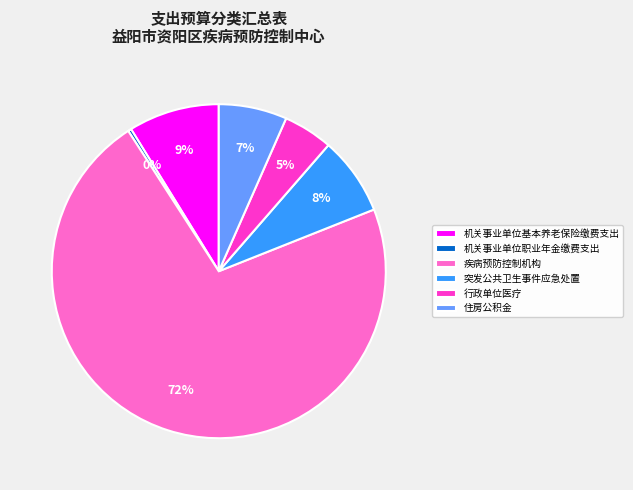

How many slices are in this pie chart?

6